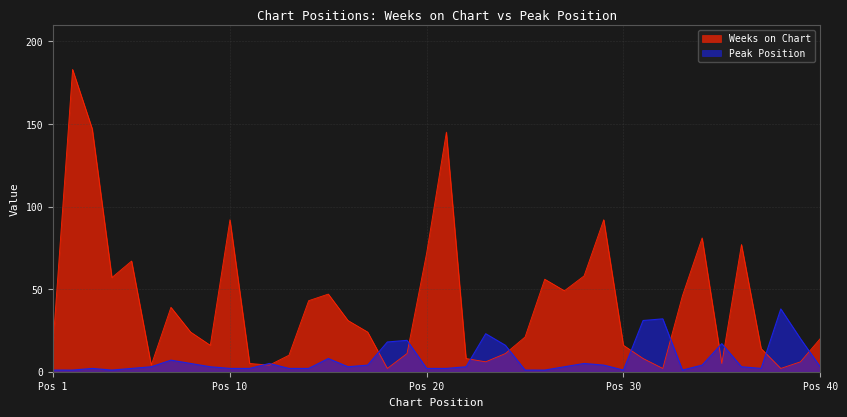

What are all the series names shown in the legend?

Weeks on Chart, Peak Position